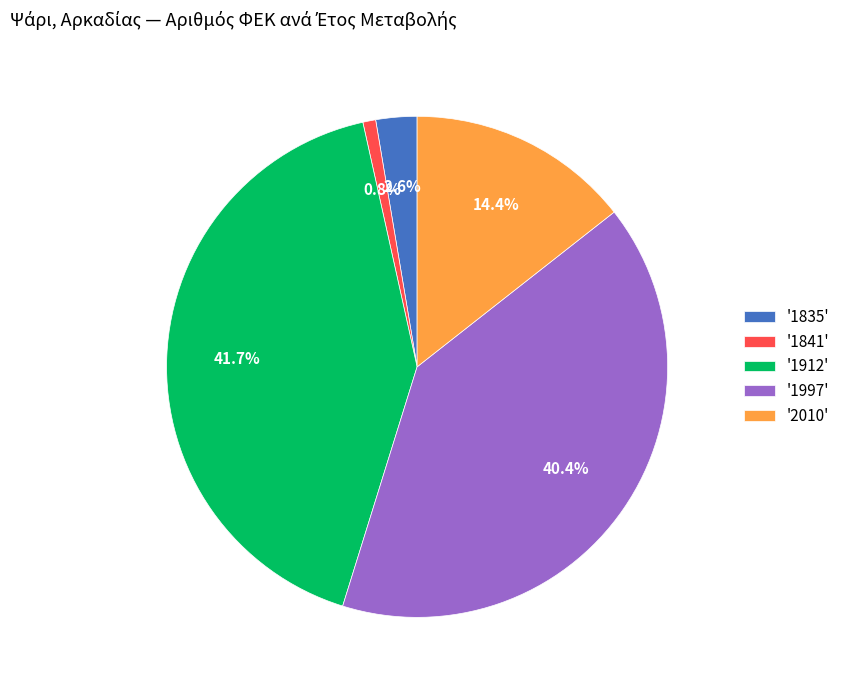

Between '2010' and '1997', which is larger?

'1997'